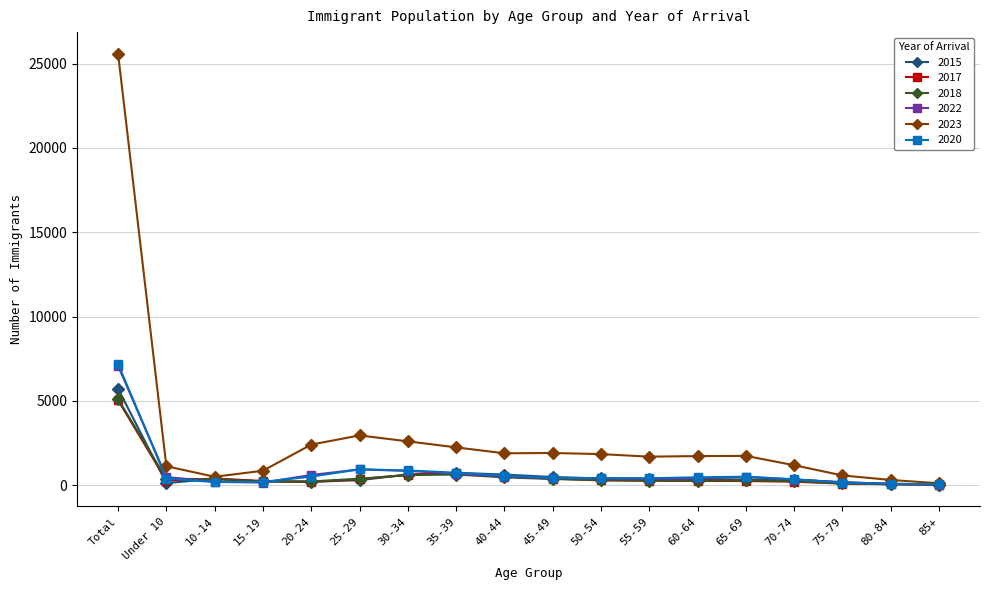

Where does the 2023 series first go above 1734?

Total